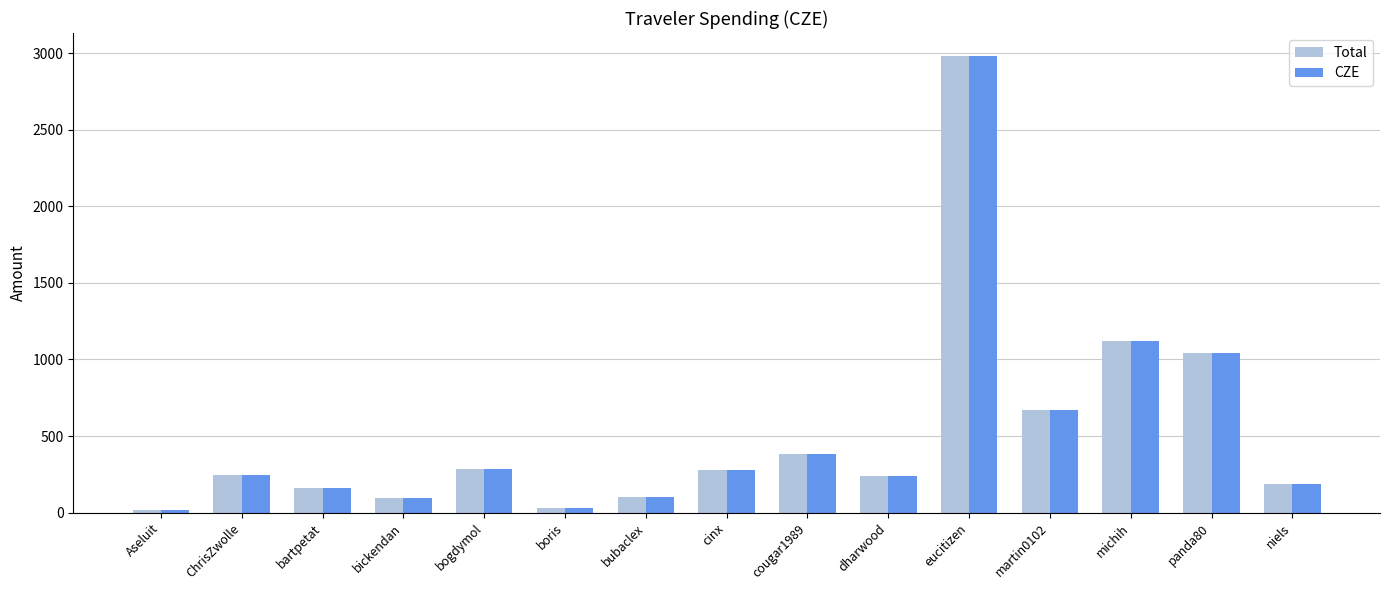

What is the maximum value shown in the chart?

2983.2